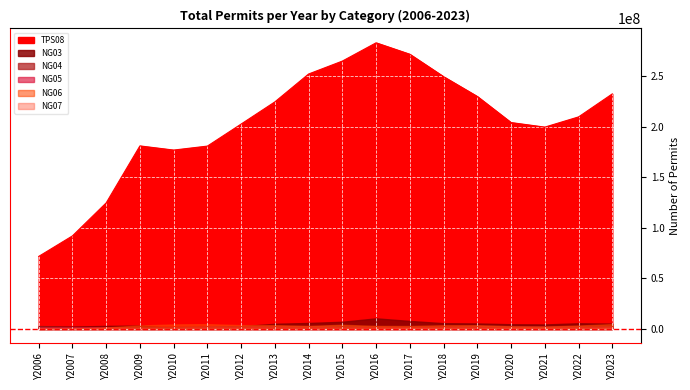

Which series has the widest spread of values?

TPS08